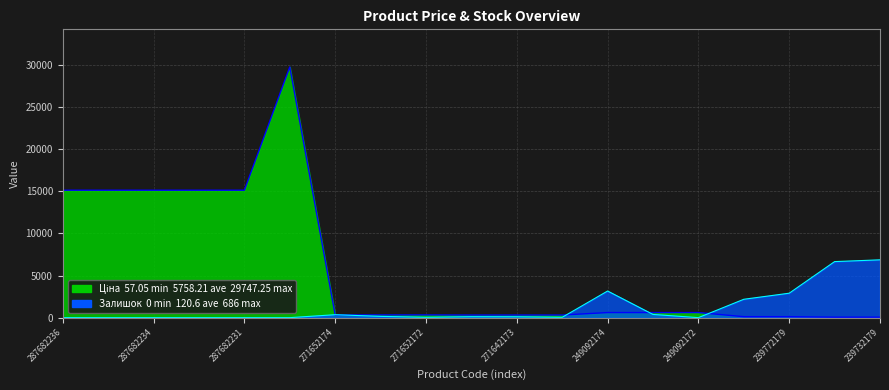

Rank the series at 287702232 from highest to lowest value.

Ціна, Залишок